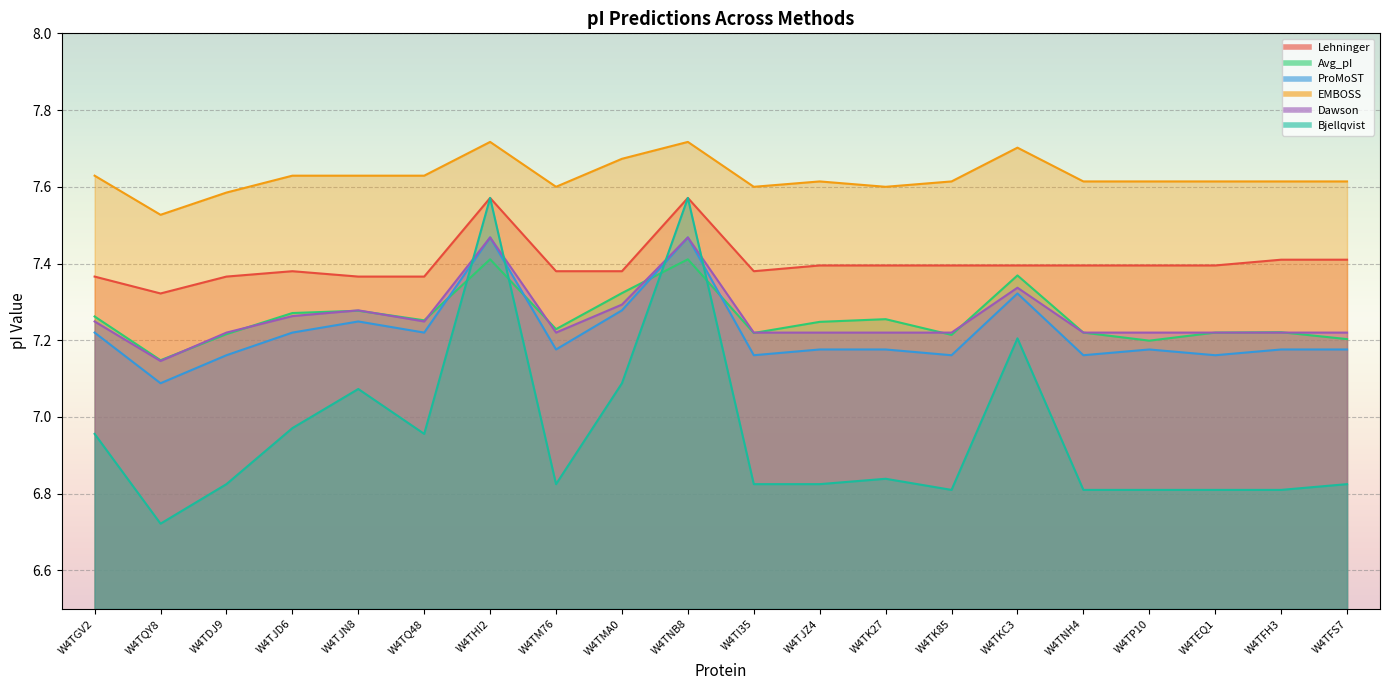

What is the difference between the Dawson values at W4TMA0 and W4TK85?

0.1